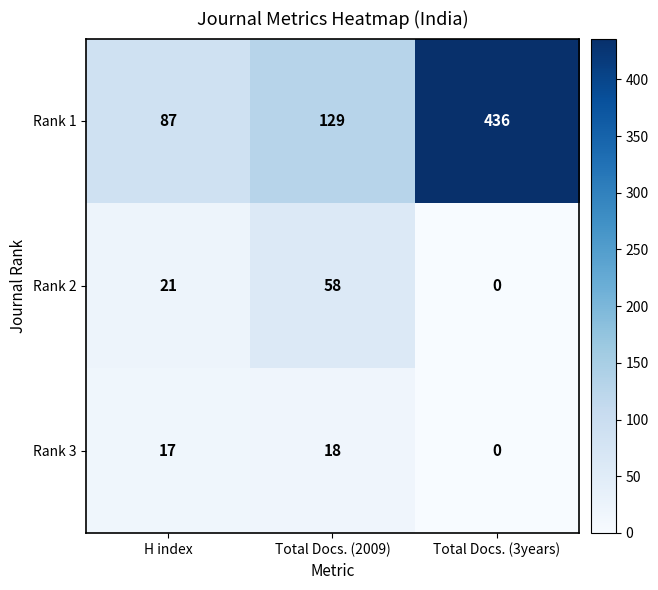

Reading left to right, what are all the values shown in this chart?

Rank 1: 87	129	436
Rank 2: 21	58	0
Rank 3: 17	18	0